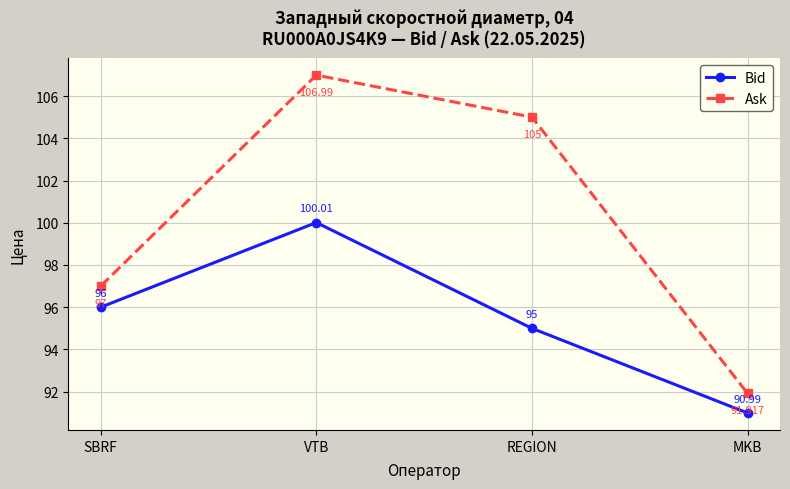

What is the label of the 2nd point from the left?

VTB